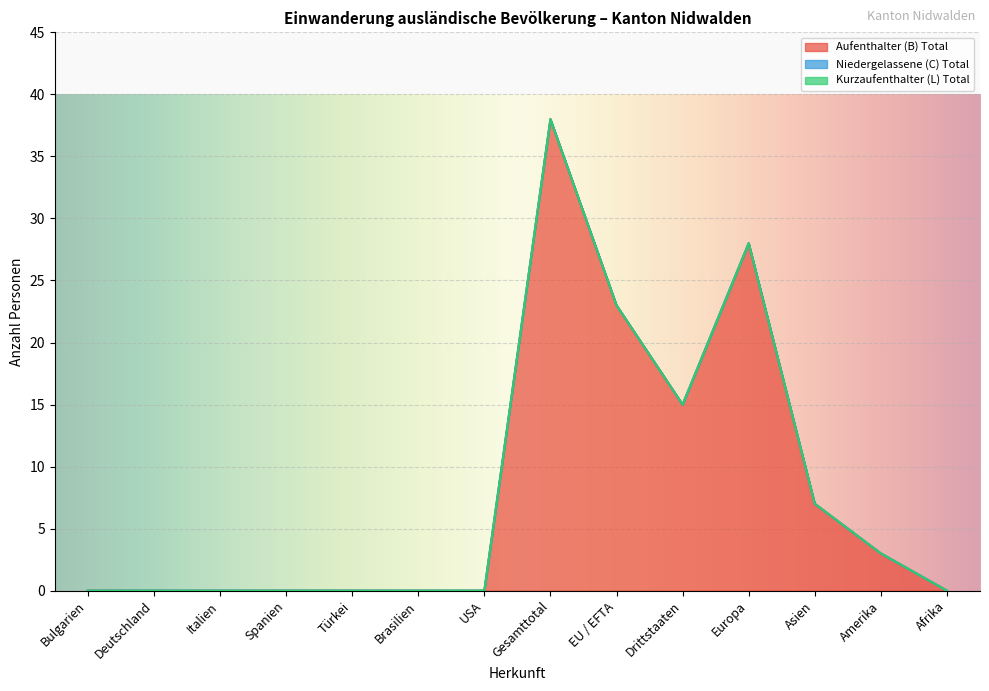

True or false: Aufenthalter (B) Total has more than 2 interior local peaks.

False